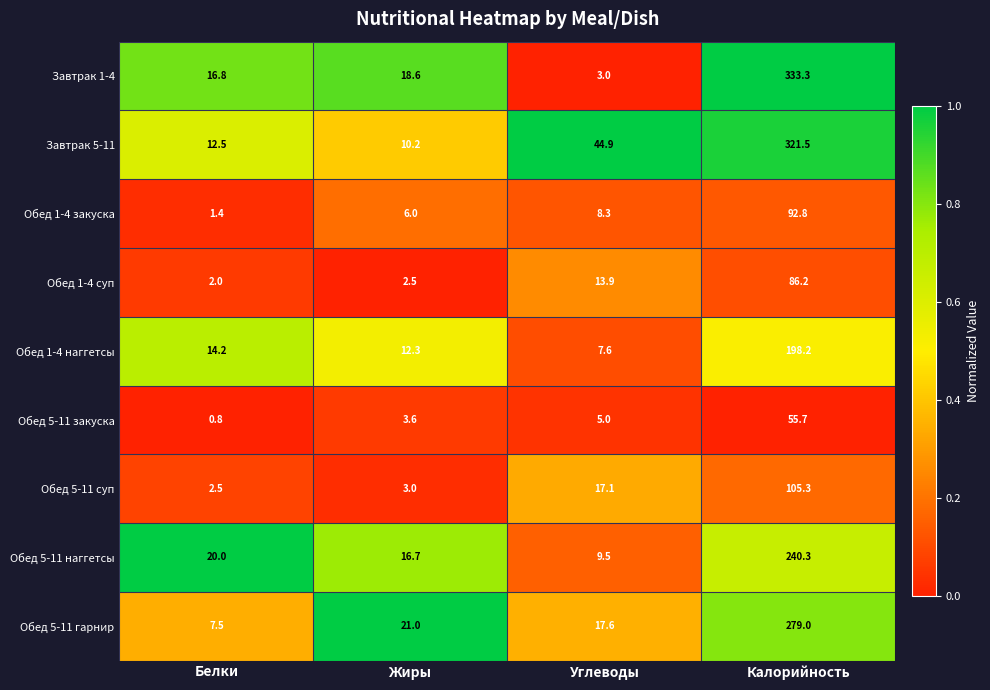

The value of Обед 5-11 суп at Углеводы is 10.8. True or false?

False